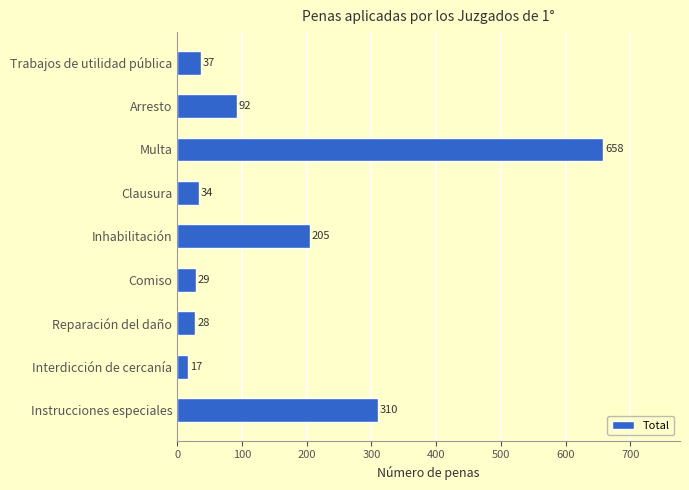

Reading top to bottom, what are all the values shown in this chart?

37	92	658	34	205	29	28	17	310